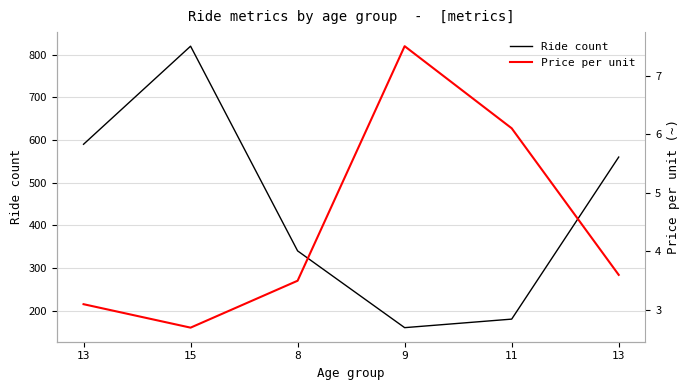

Reading left to right, extract all data points from this chart.

Ride count: 13=590.0	15=820.0	8=340.0	9=160.0	11=180.0	13=560.0
Price per unit: 13=3.1	15=2.7	8=3.5	9=7.5	11=6.1	13=3.6